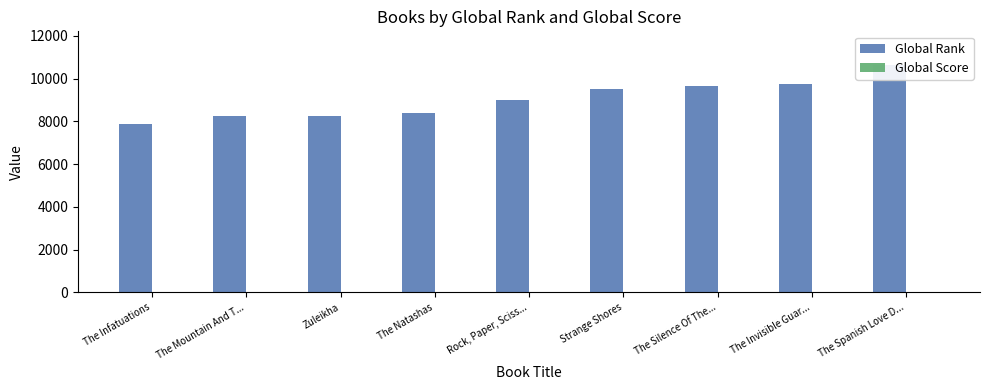

Is it true that Global Rank equals 9728 at The Invisible Guar...?

True